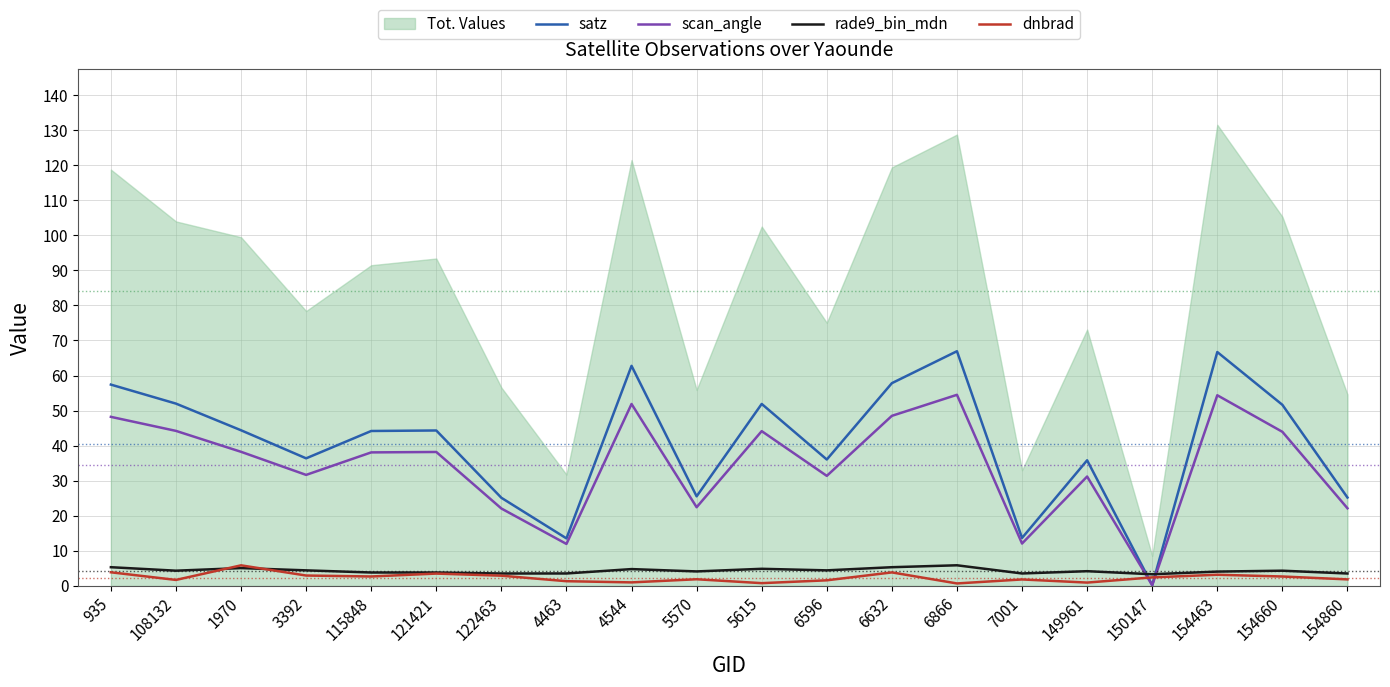

What is the value of the dnbrad point at the 8th from the left?

1.3